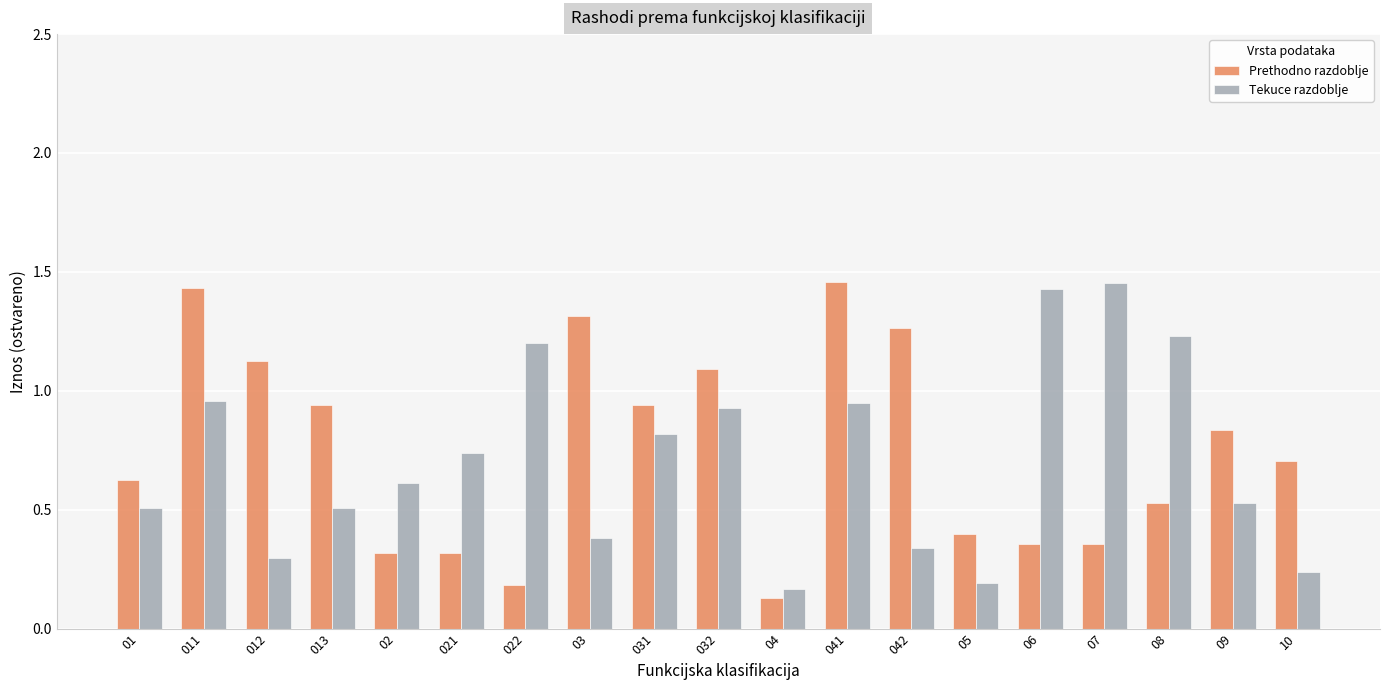

Which category has the lowest value across all series?

04